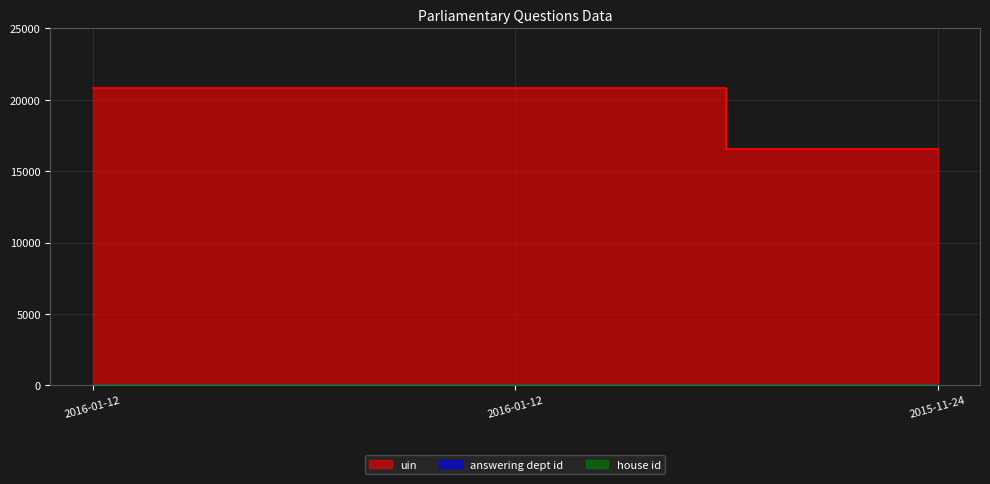

Count the answering dept id values in the range 7 to 27.

3